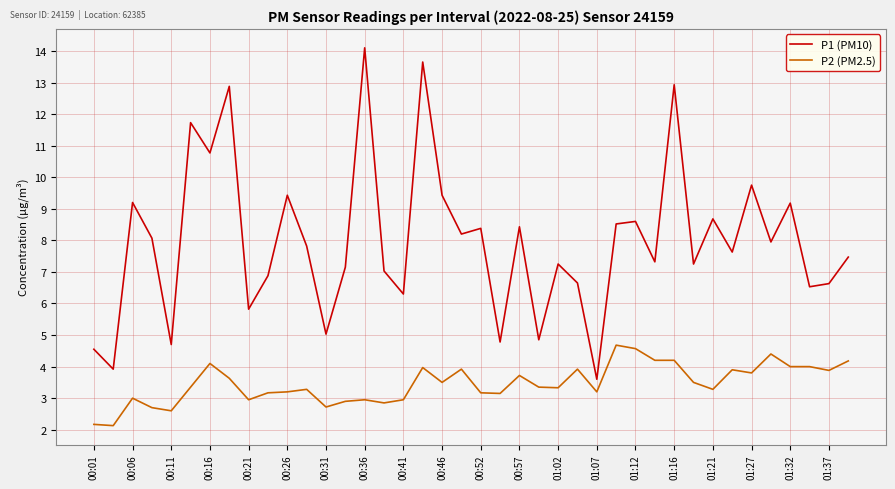

What is the smallest value displayed?

2.1